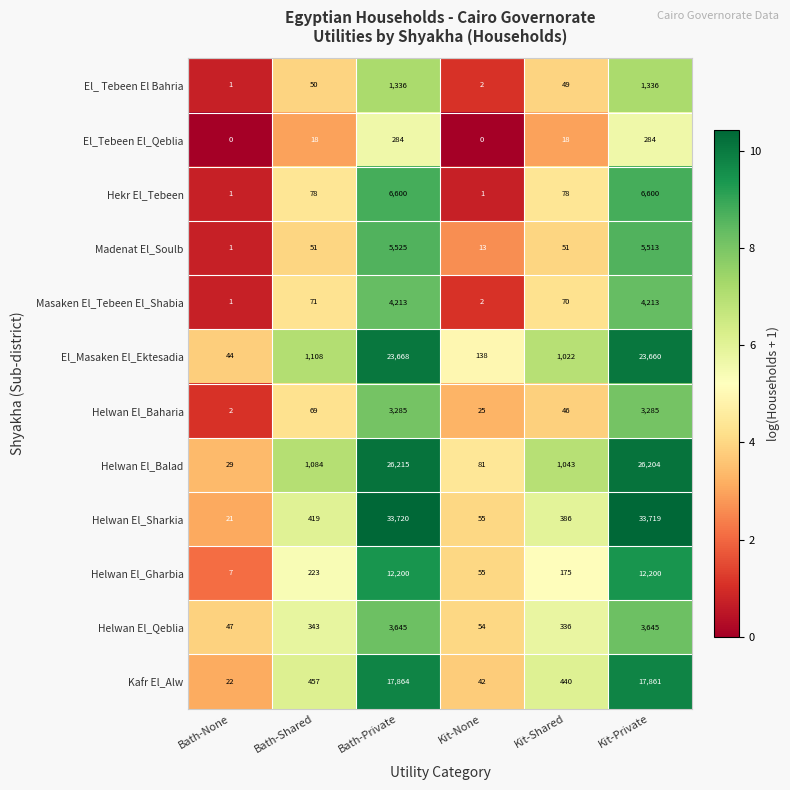

Rank the series by their maximum value, from lowest to highest.

El_Tebeen El_Qeblia, El_ Tebeen El Bahria, Helwan El_Baharia, Helwan El_Qeblia, Masaken El_Tebeen El_Shabia, Madenat El_Soulb, Hekr El_Tebeen, Helwan El_Gharbia, Kafr El_Alw, El_Masaken El_Ektesadia, Helwan El_Balad, Helwan El_Sharkia